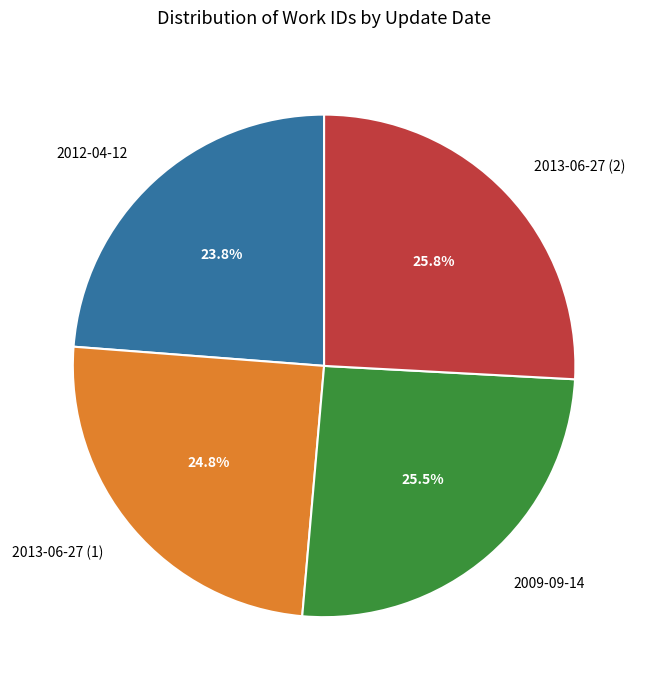

What percentage do 2013-06-27 (2) and 2013-06-27 (1) together represent?

50.7%